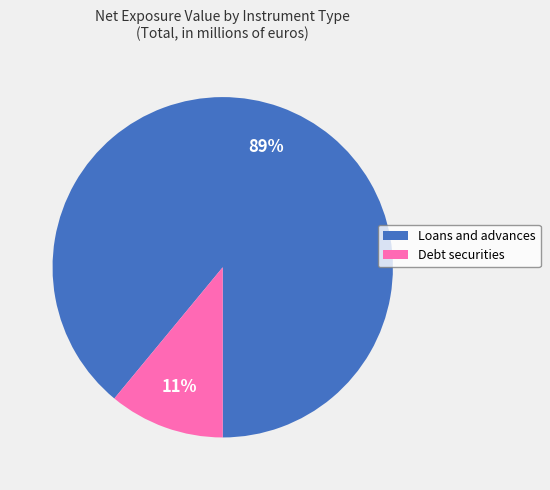

True or false: Loans and advances accounts for 89% of the total.

True